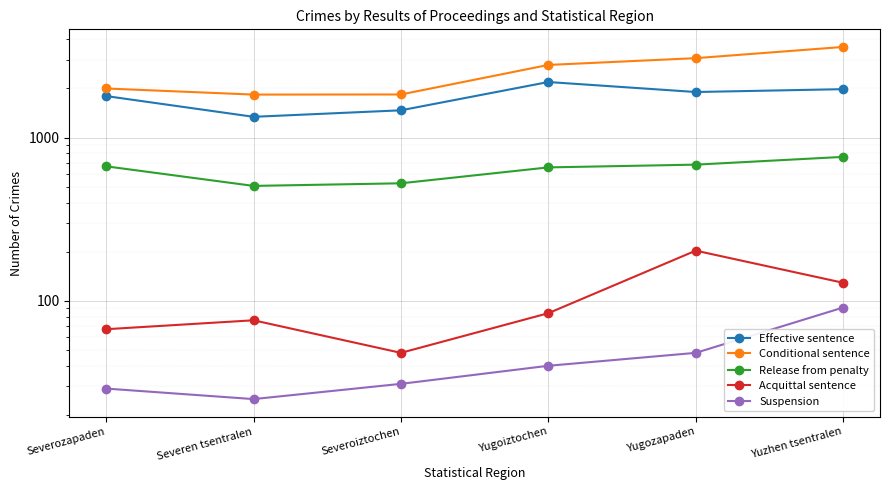

Reading left to right, extract all data points from this chart.

Effective sentence: Severozapaden=1797	Severen tsentralen=1341	Severoiztochen=1470	Yugoiztochen=2191	Yugozapaden=1903	Yuzhen tsentralen=1981
Conditional sentence: Severozapaden=2000	Severen tsentralen=1835	Severoiztochen=1838	Yugoiztochen=2788	Yugozapaden=3068	Yuzhen tsentralen=3594
Release from penalty: Severozapaden=667	Severen tsentralen=506	Severoiztochen=525	Yugoiztochen=657	Yugozapaden=683	Yuzhen tsentralen=762
Acquittal sentence: Severozapaden=67	Severen tsentralen=76	Severoiztochen=48	Yugoiztochen=84	Yugozapaden=203	Yuzhen tsentralen=129
Suspension: Severozapaden=29	Severen tsentralen=25	Severoiztochen=31	Yugoiztochen=40	Yugozapaden=48	Yuzhen tsentralen=91